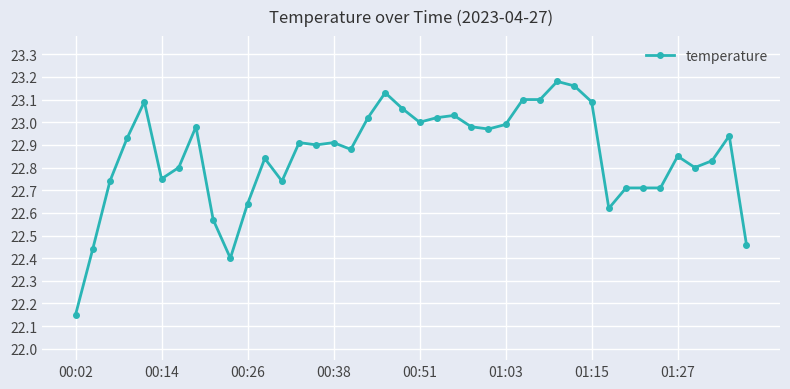

What is the sum of all values?

914.1